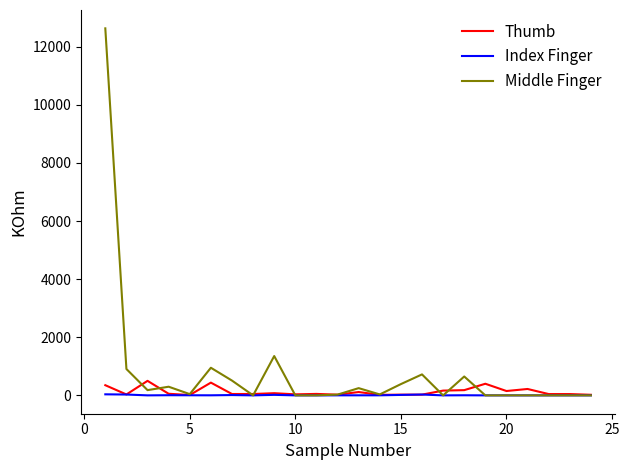

What is the highest value of the Middle Finger series?

12635.0